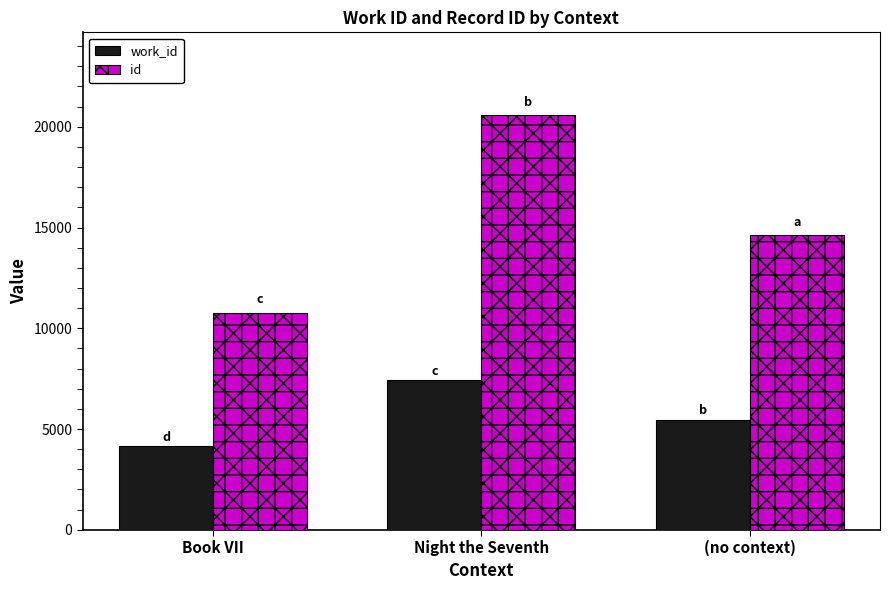

How many data points does each series have?

3